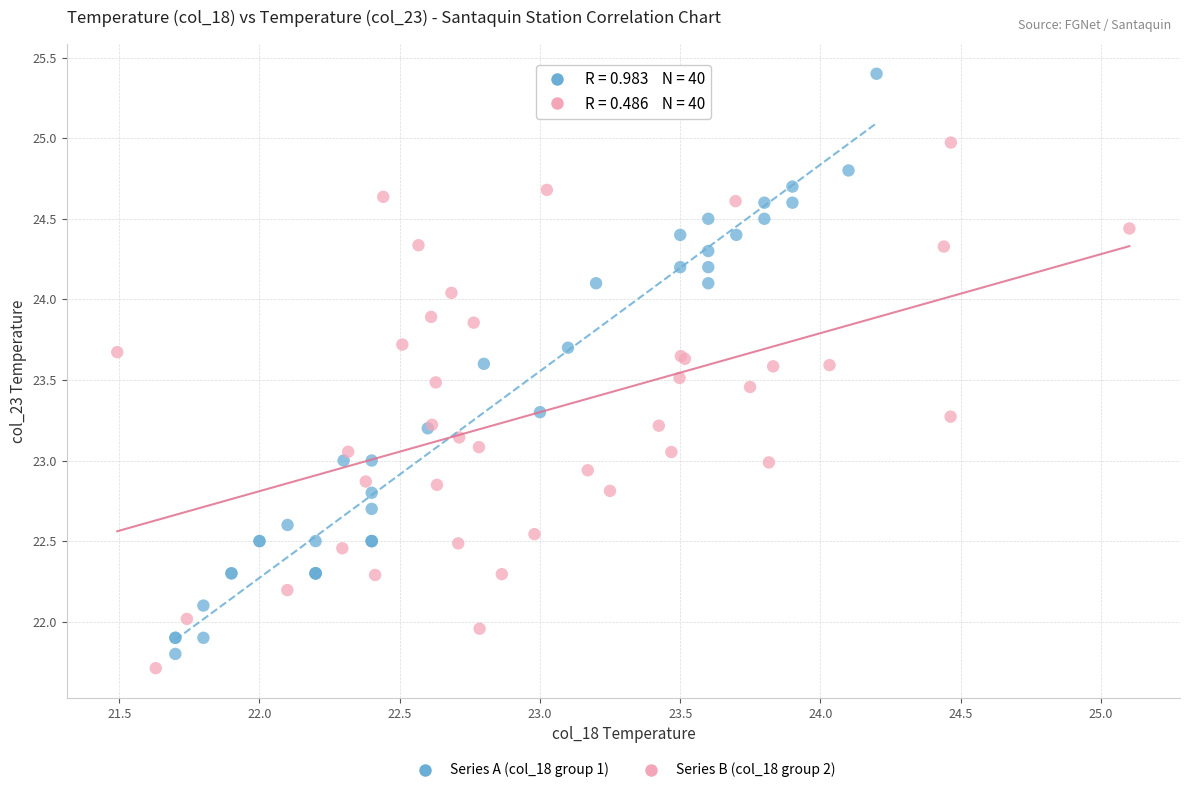

Which series has the widest spread of Y values?

Series A (col_18 group 1)